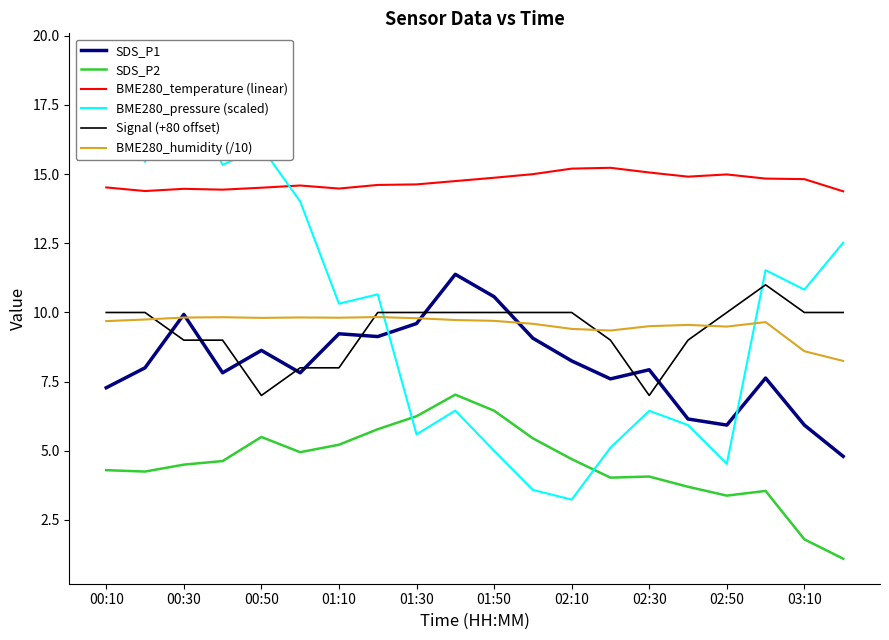

Which series has the largest range (max minus min)?

BME280_pressure (scaled)